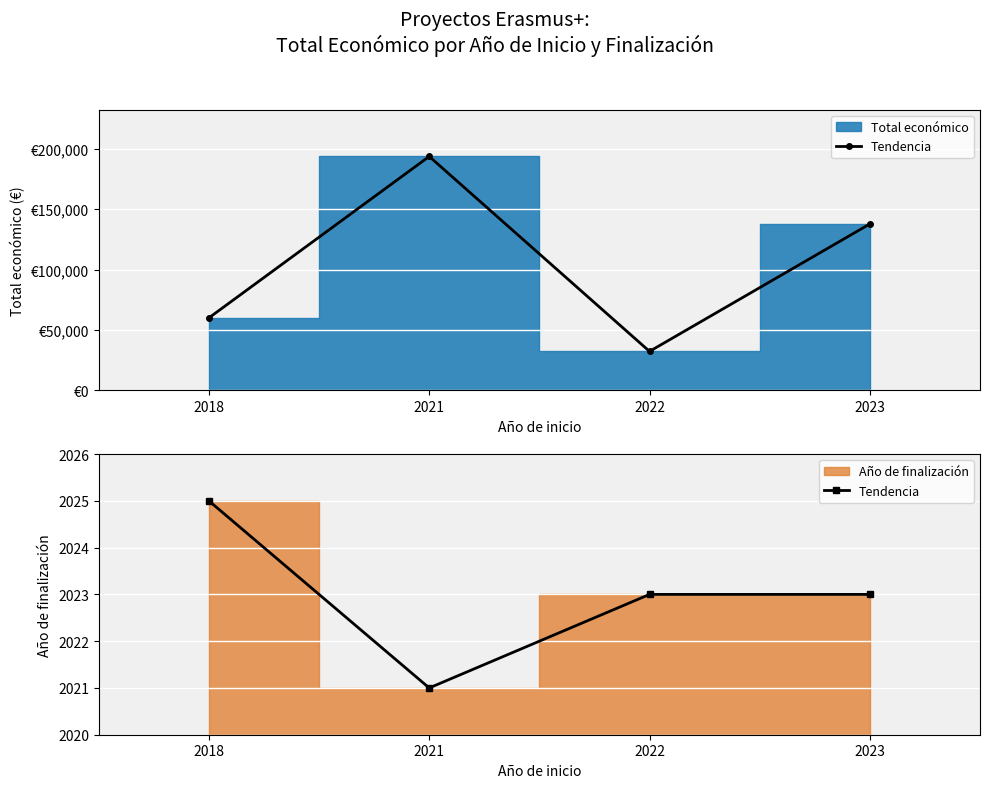

List the labels in order of value, largest first.

2018, 2022, 2023, 2021